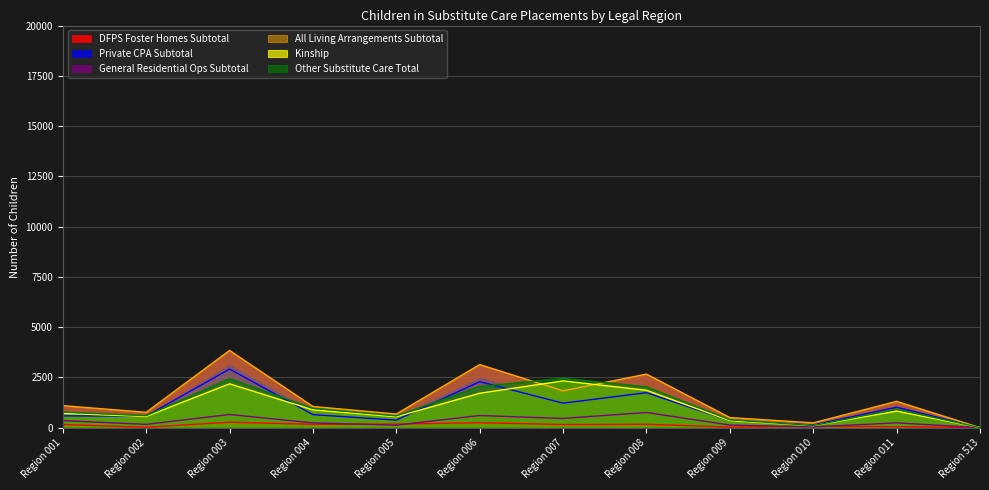

How many data points in All Living Arrangements Subtotal are less than 1096?

6